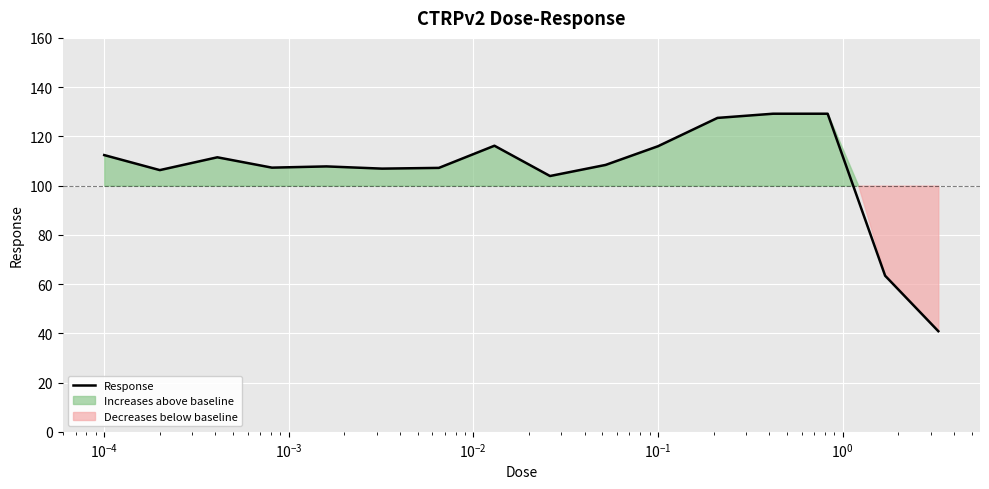

What is the smallest value displayed?

40.9